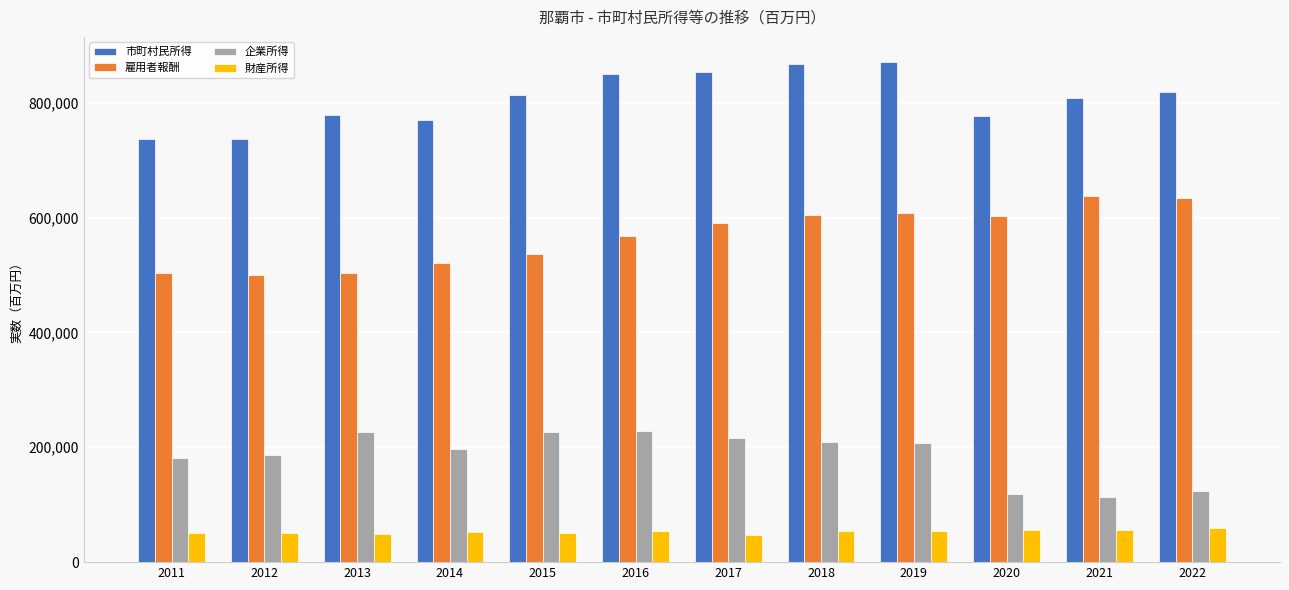

Where is 企業所得 nearest to the value 171064?

2011